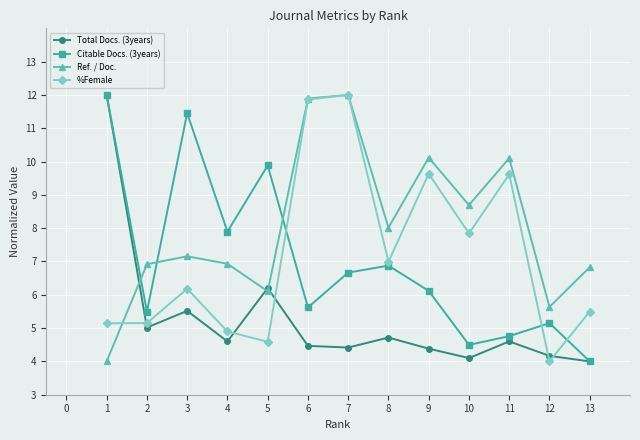

What is the difference between the maximum and minimum values in the Ref. / Doc. series?

8.0